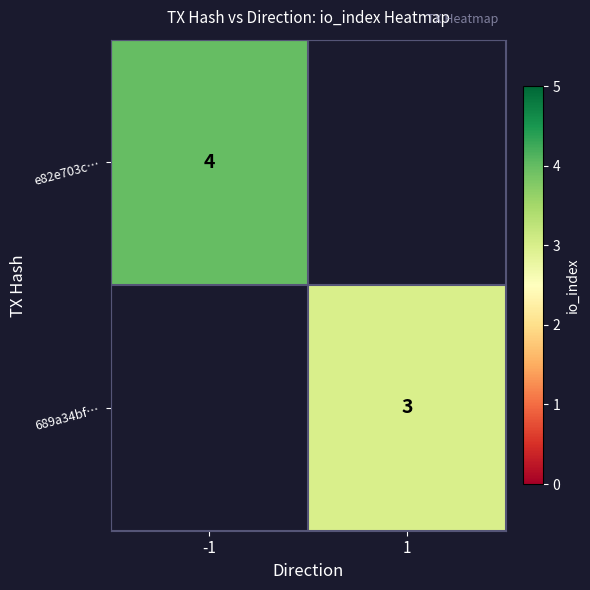

Is it true that e82e703c… equals 6 at -1?

False